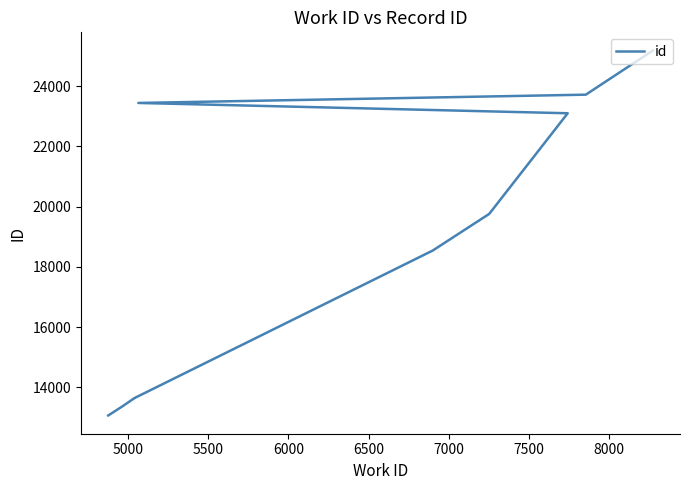

True or false: the data has more than 0 interior local peaks.

False